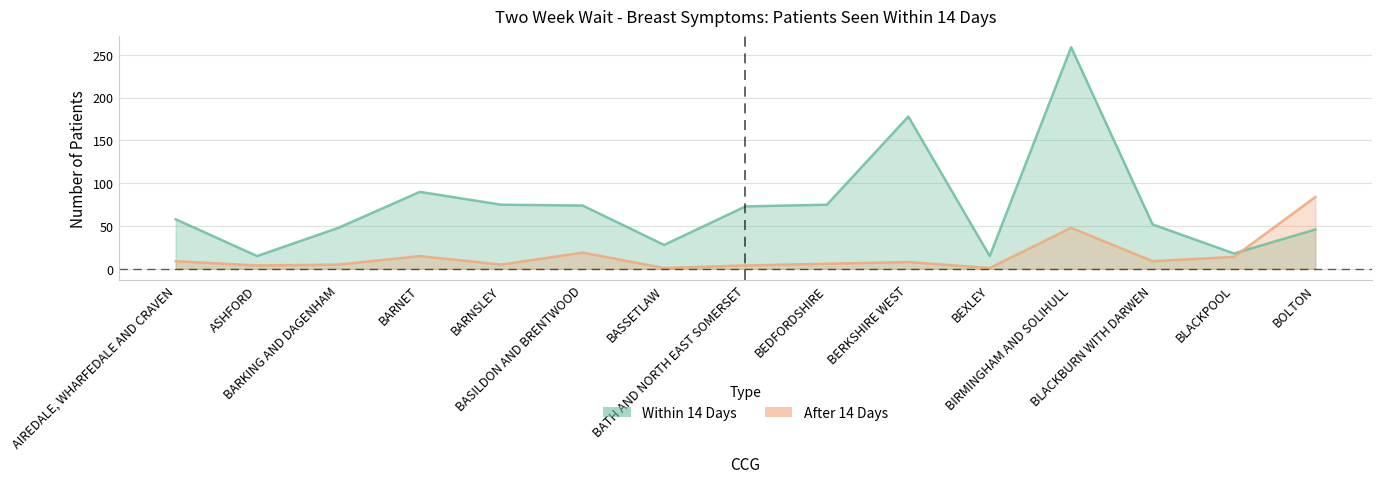

True or false: after_14 and within_14 cross at least once.

True